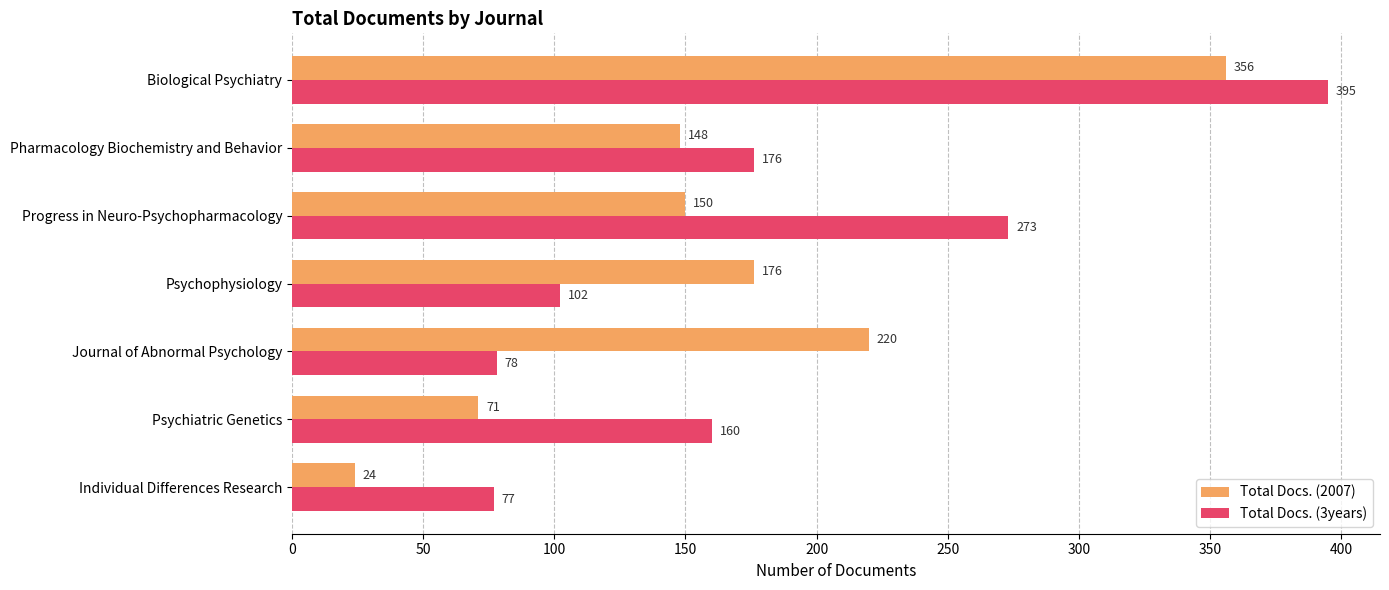

Which series has the largest total across all categories?

Total Docs. (3years)